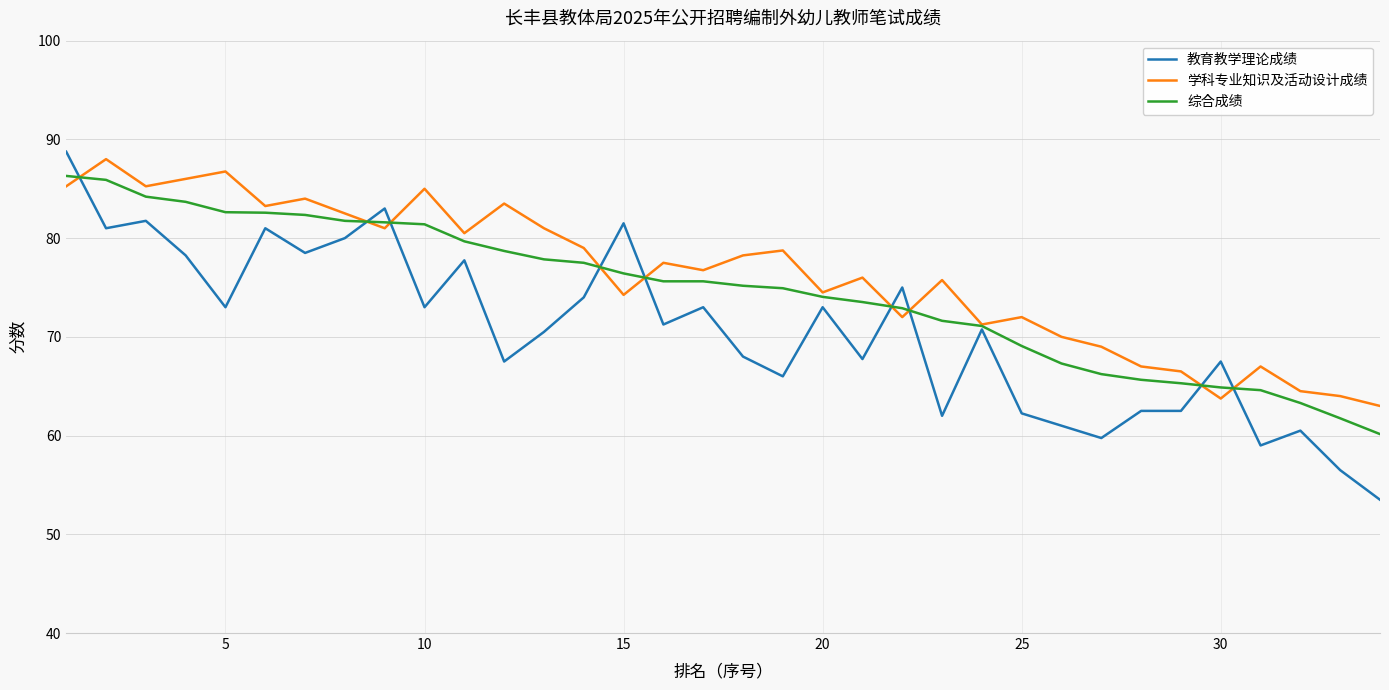

Which series has the widest spread of values?

教育教学理论成绩